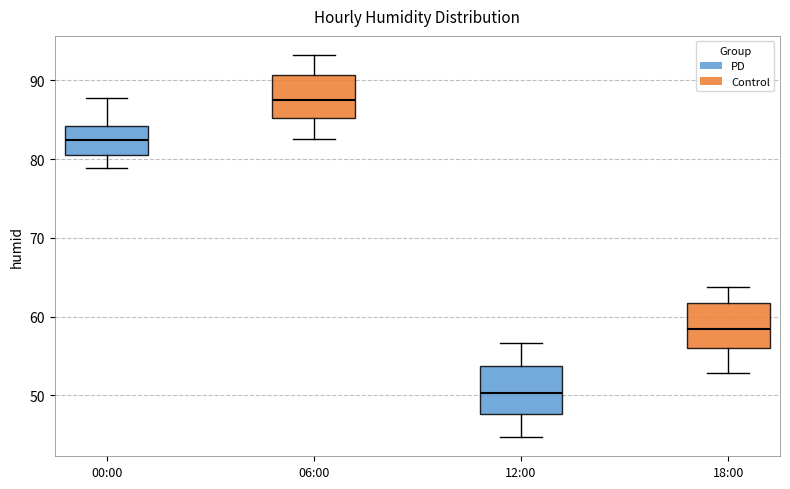

Where is the lower edge of the box for 00:00 on the y-axis? The values are not printed on the chart, so give them approximately, as read against the axis.

80